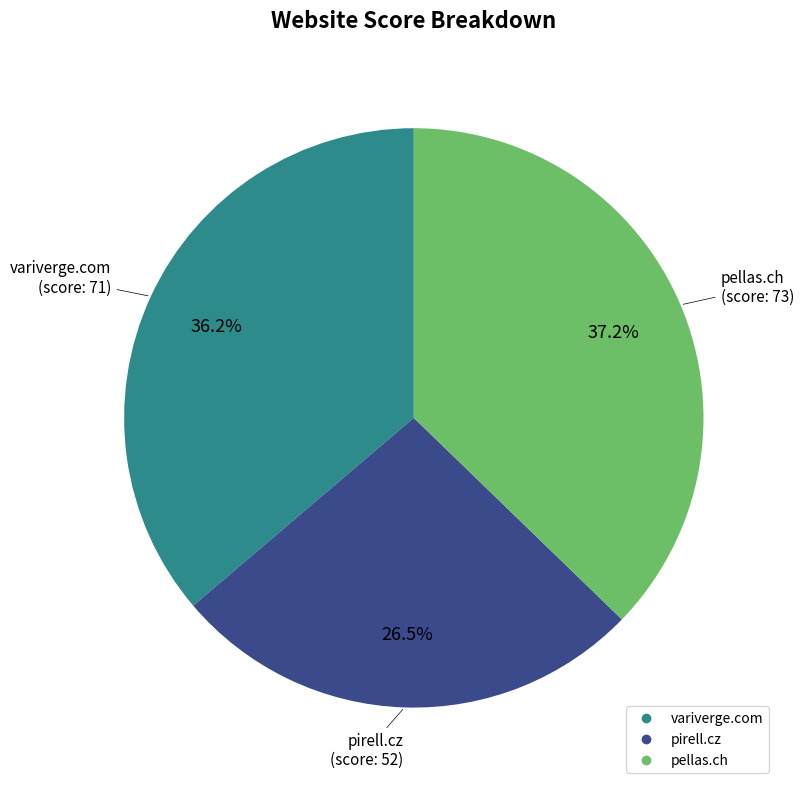

Count the number of slices in the pie.

3